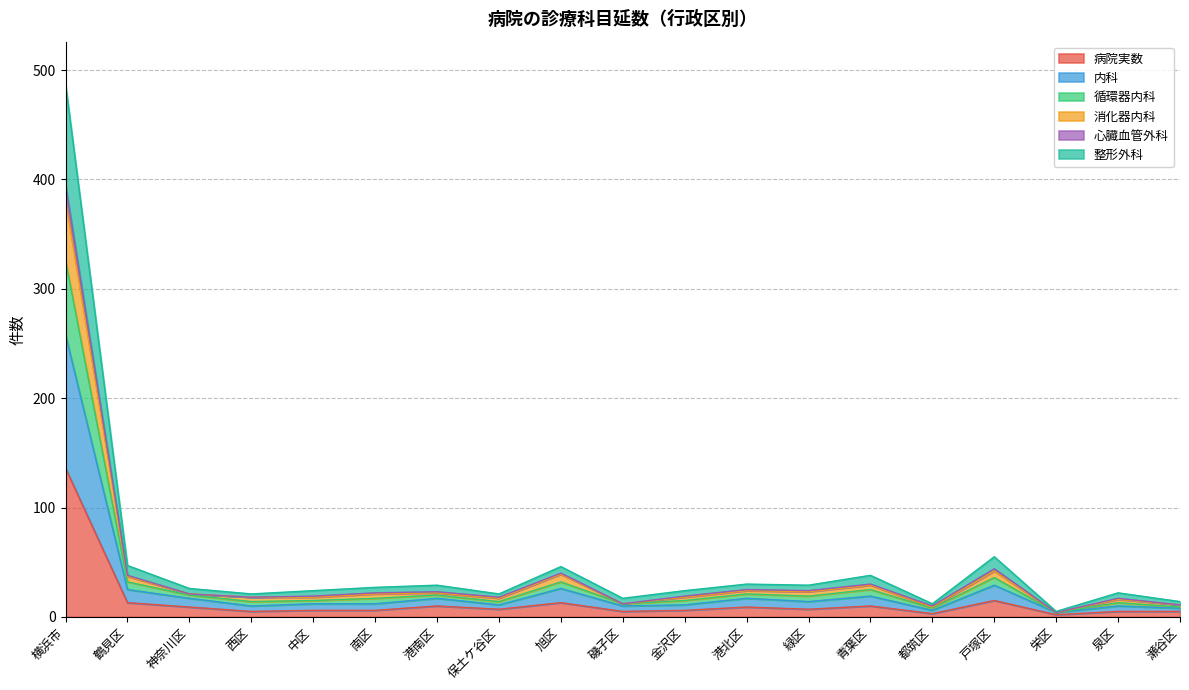

What is the difference between the 内科 values at 泉区 and 栄区?

6